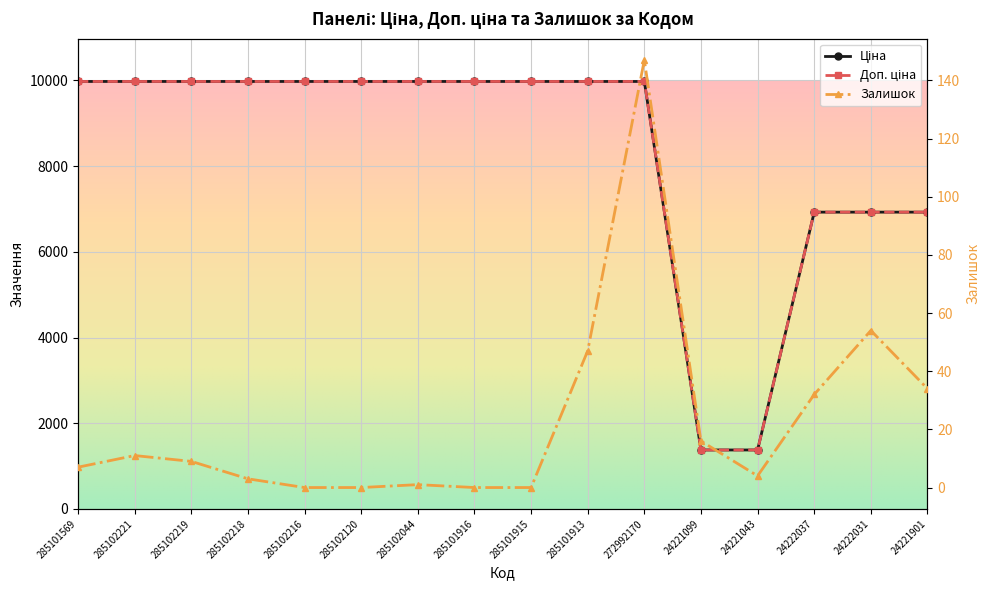

Reading right to left, transcribe all the data shown in this chart.

Ціна: 24221901=6925.7	24222031=6925.7	24222037=6925.7	24221043=1375.4	24221099=1375.4	272992170=9975.0	285101913=9975.0	285101915=9975.0	285101916=9975.0	285102044=9975.0	285102120=9975.0	285102216=9975.0	285102218=9975.0	285102219=9975.0	285102221=9975.0	285101569=9975.0
Доп. ціна: 24221901=6925.7	24222031=6925.7	24222037=6925.7	24221043=1375.0	24221099=1375.0	272992170=9975.0	285101913=9975.0	285101915=9975.0	285101916=9975.0	285102044=9975.0	285102120=9975.0	285102216=9975.0	285102218=9975.0	285102219=9975.0	285102221=9975.0	285101569=9975.0
Залишок: 24221901=34.0	24222031=54.0	24222037=32.0	24221043=4.0	24221099=16.0	272992170=147.0	285101913=47.0	285101915=0.0	285101916=0.0	285102044=1.0	285102120=0.0	285102216=0.0	285102218=3.0	285102219=9.0	285102221=11.0	285101569=7.0